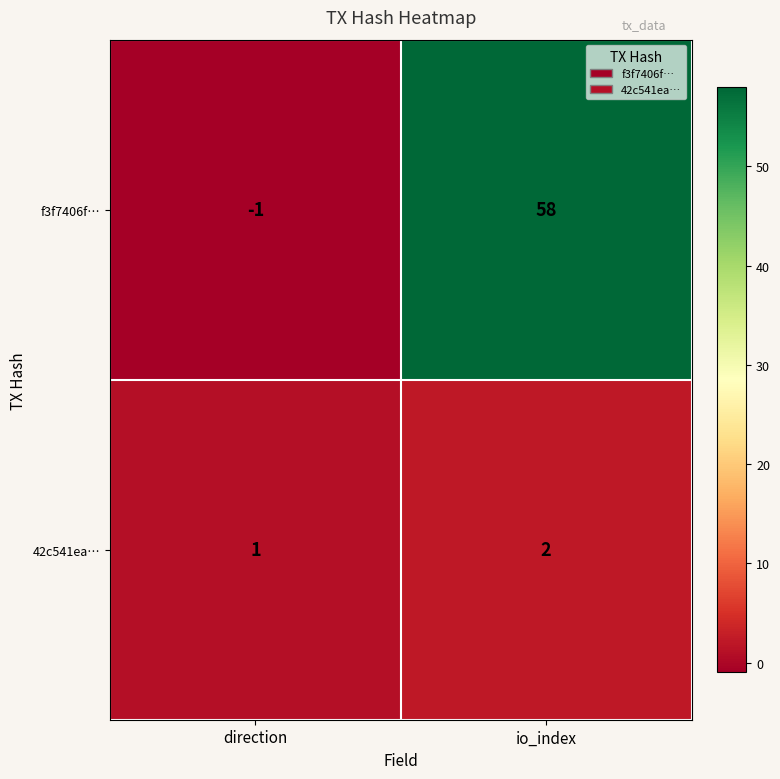

Reading left to right, list all the values displayed in this chart.

f3f7406f…: direction=-1	io_index=58
42c541ea…: direction=1	io_index=2